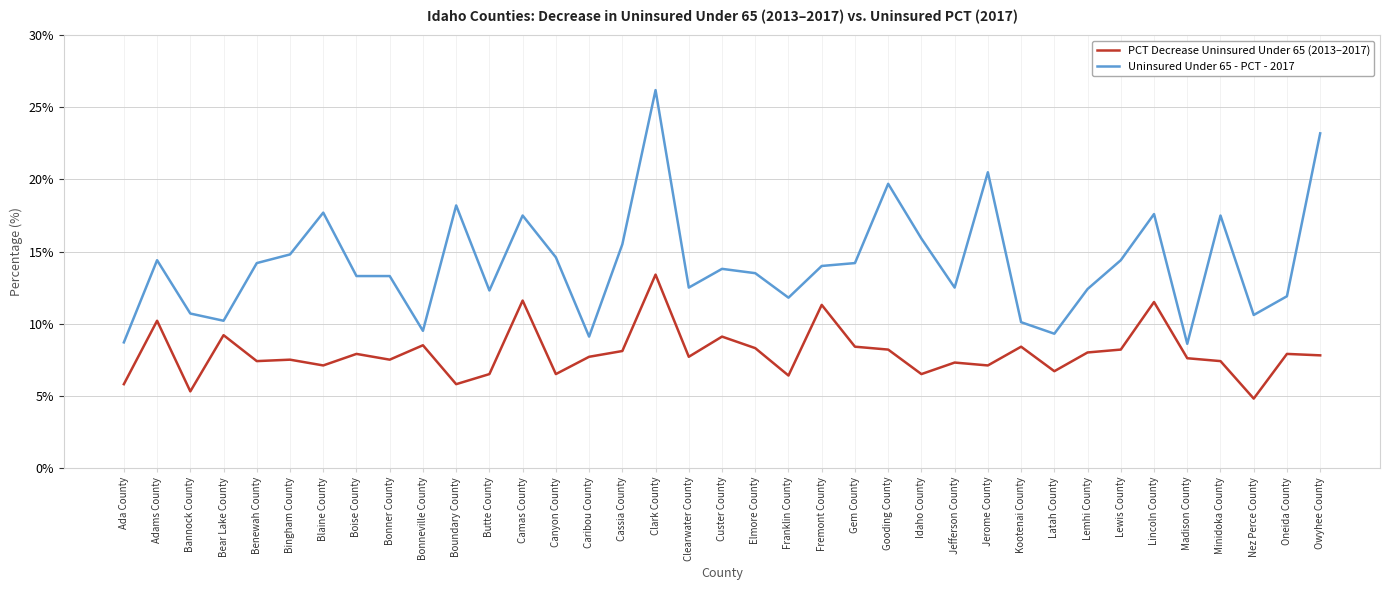

Where is the first local minimum for Uninsured Under 65 - PCT - 2017?

Bear Lake County